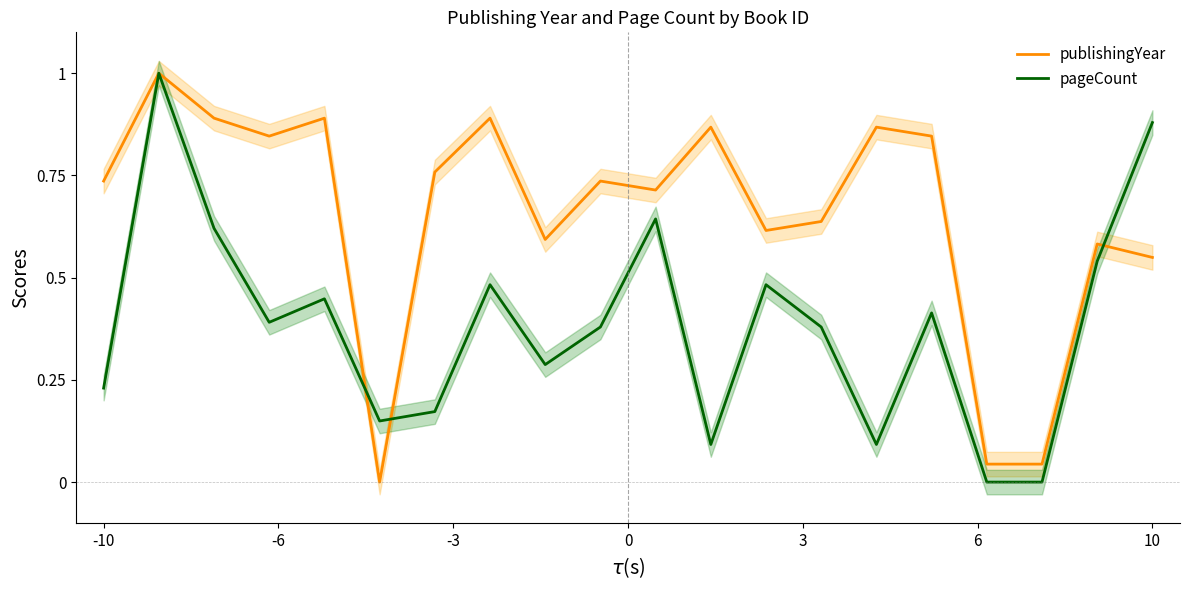

How many positive values does the publishingYear series have?

19